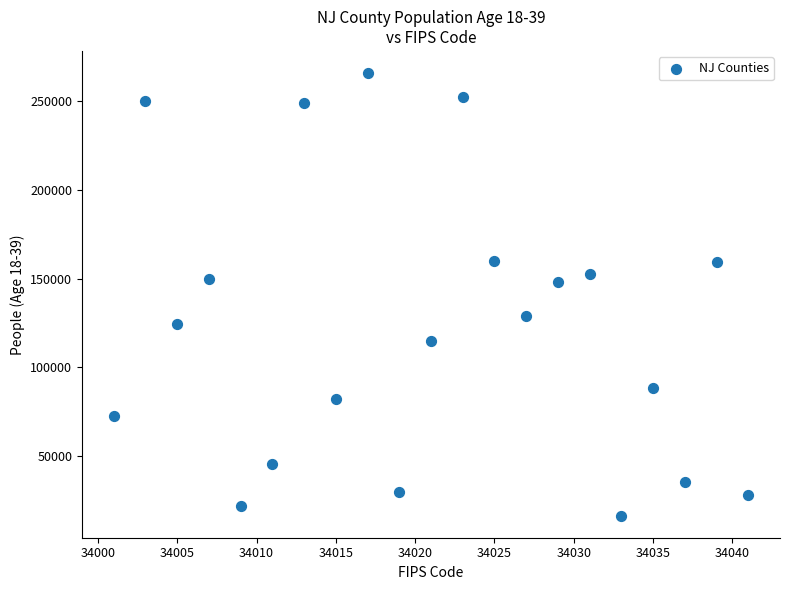

What is the range of X values (max minus min)?

40